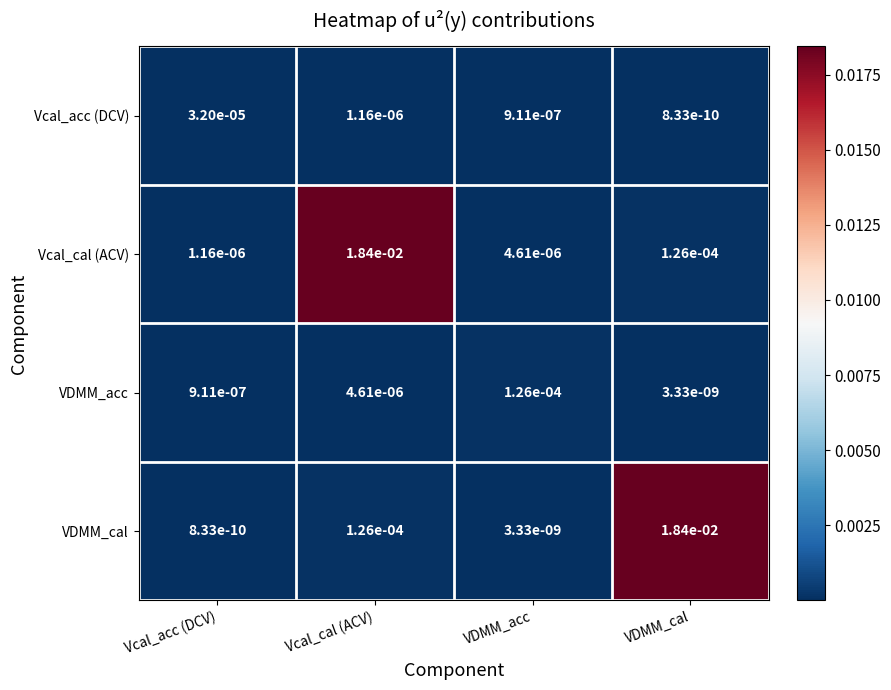

Is the value of Vcal_cal (ACV) at Vcal_cal (ACV) greater than the value of VDMM_acc at VDMM_cal?

Yes